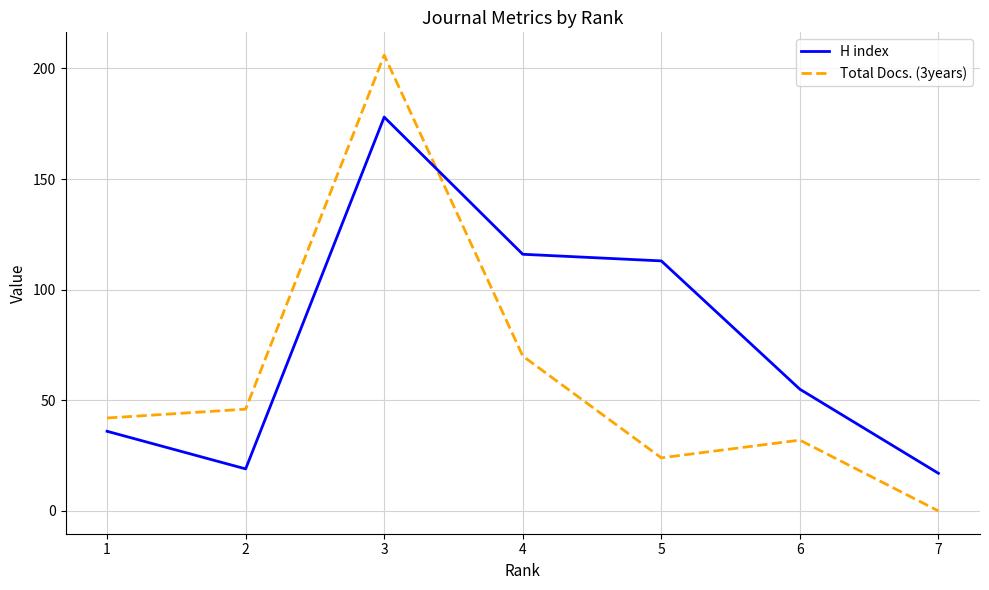

Reading left to right, extract all data points from this chart.

H index: 36	19	178	116	113	55	17
Total Docs. (3years): 42	46	206	70	24	32	0